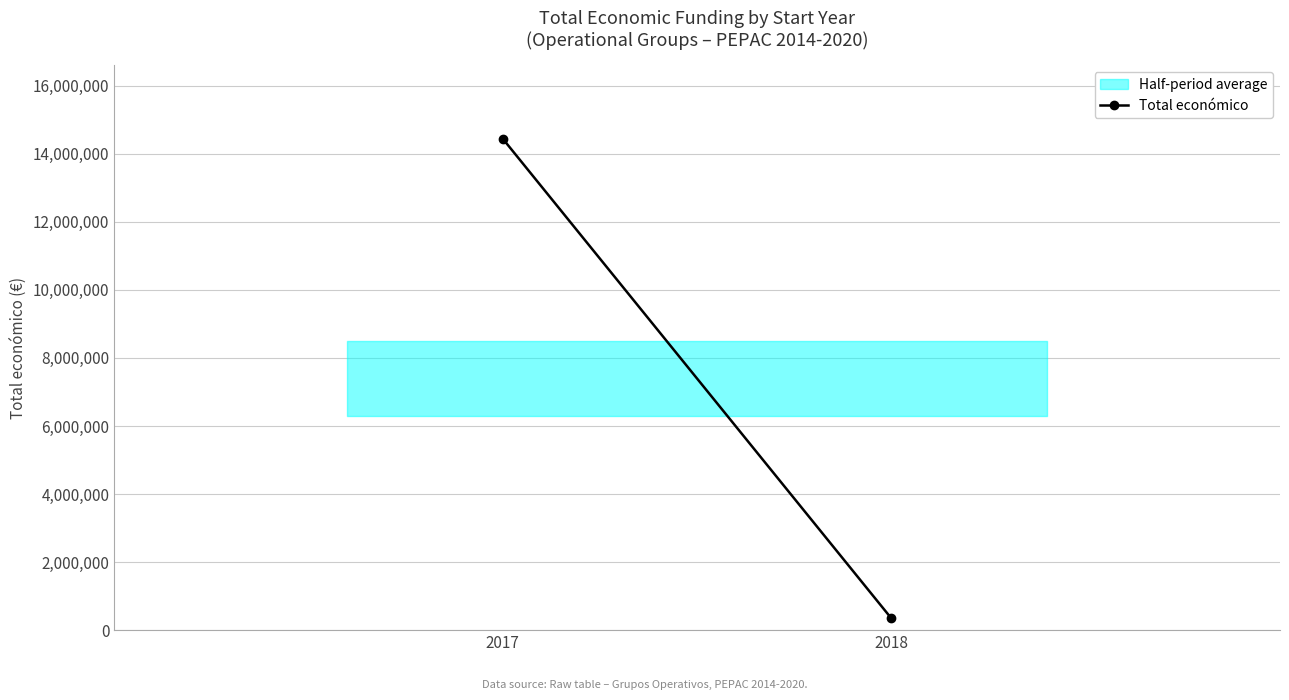

Between 2017 and 2018, which is larger?

2017